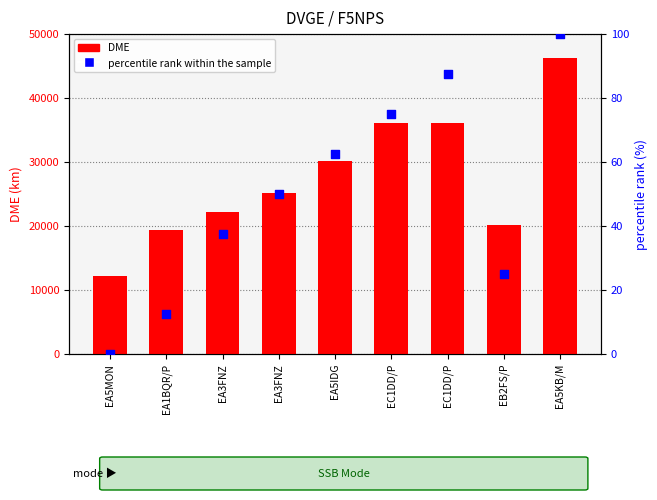

What are all the series names shown in the legend?

DME, percentile rank within the sample